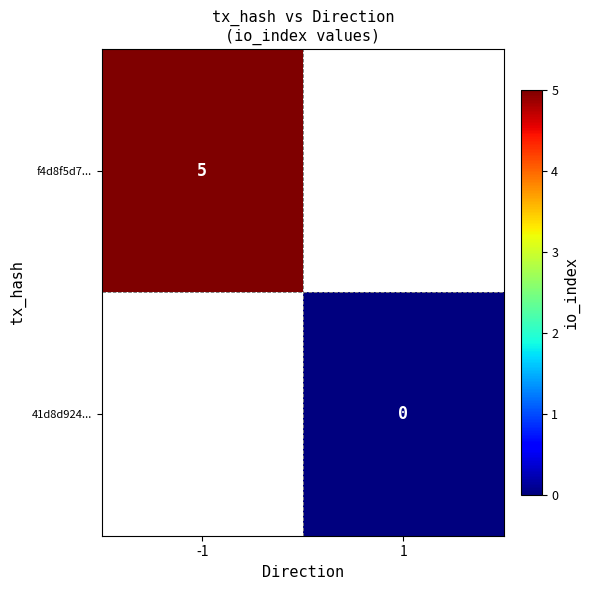

Is the value of 41d8d924... at 1 greater than the value of f4d8f5d7... at -1?

No